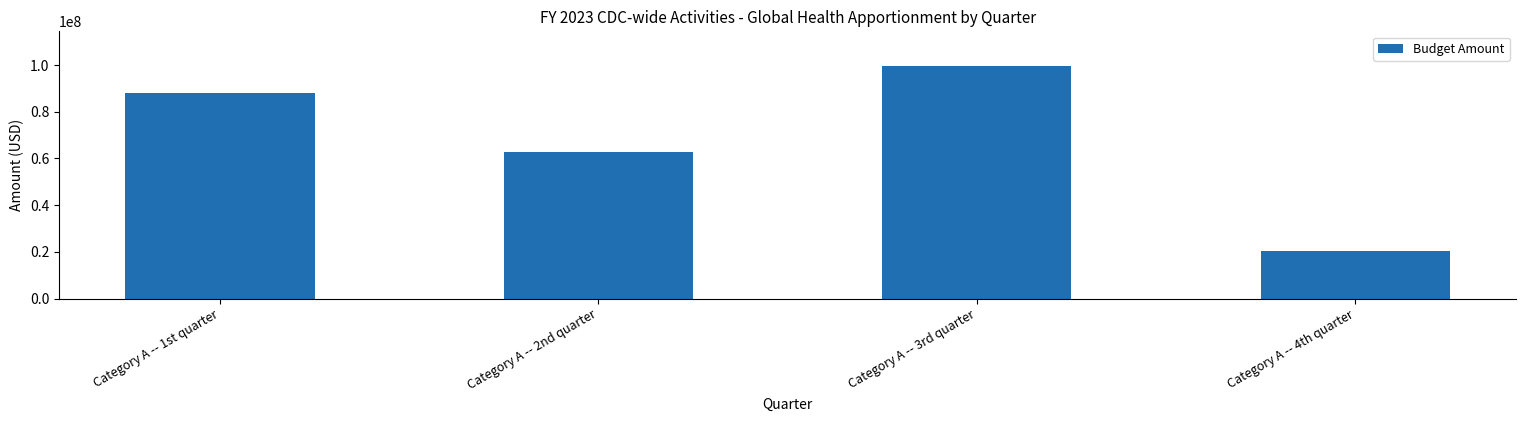

What is the greatest value displayed?

99538600